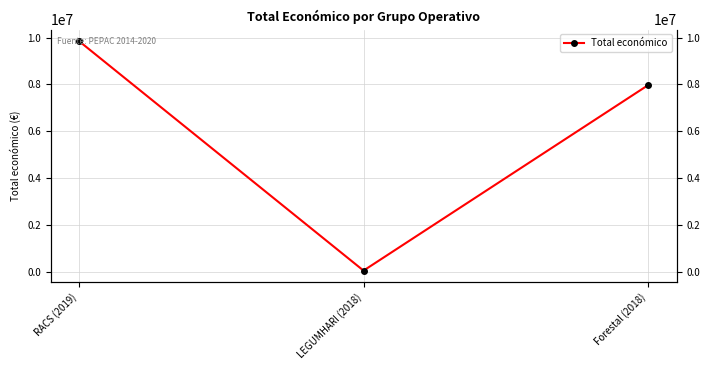

Reading left to right, what are all the values shown in this chart?

9847932	57500	7967413